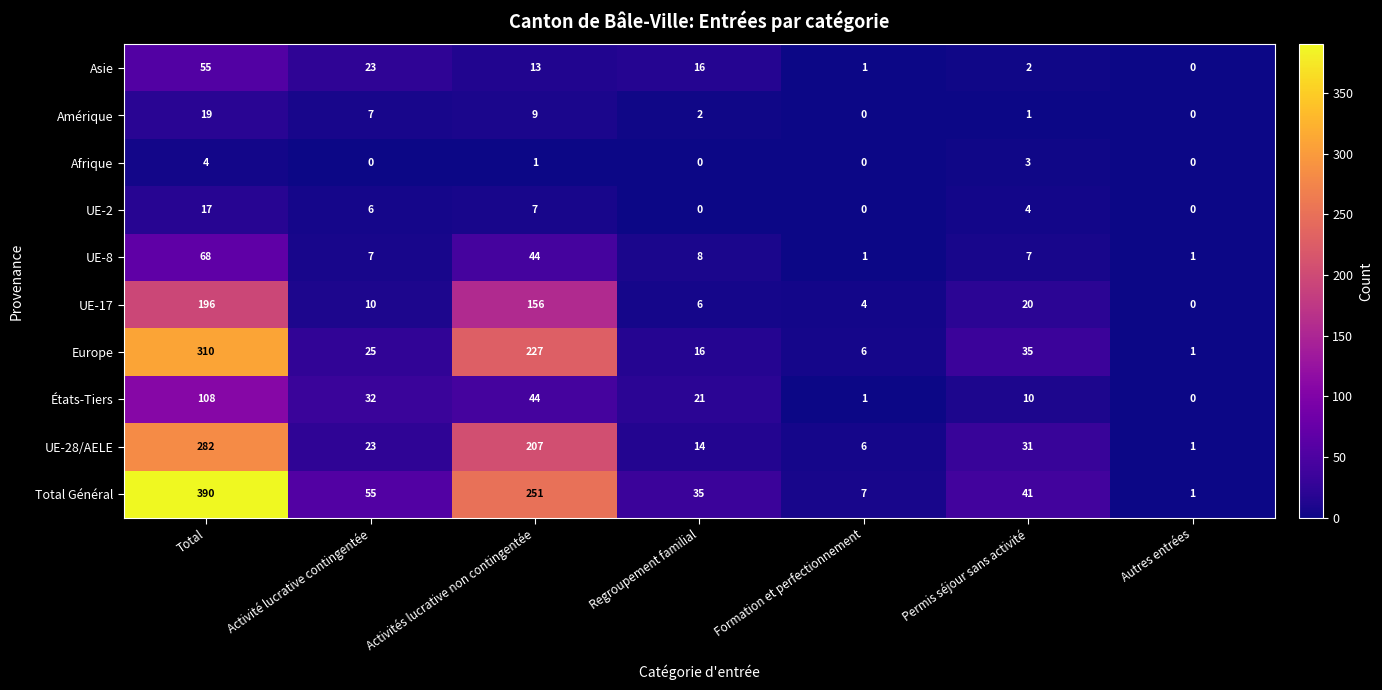

Which category has the lowest value in the États-Tiers series?

Autres entrées